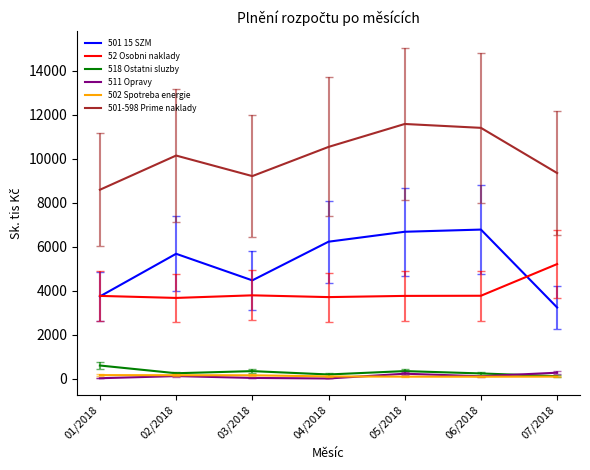

True or false: 502 Spotreba energie has a value of 147.2 at 03/2018.

True